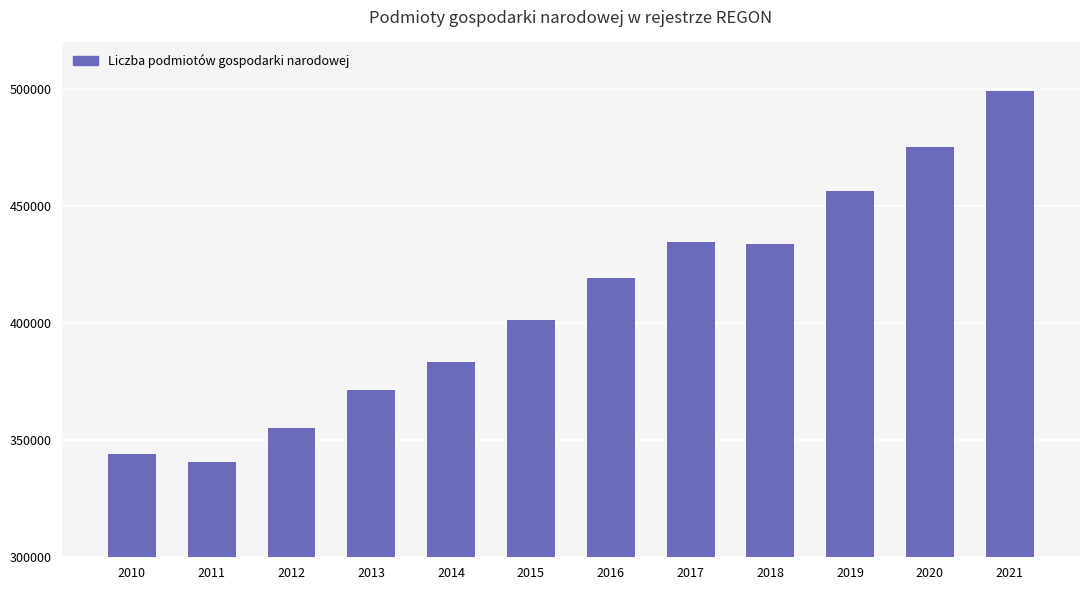

The value at 2014 is 383617. True or false?

True